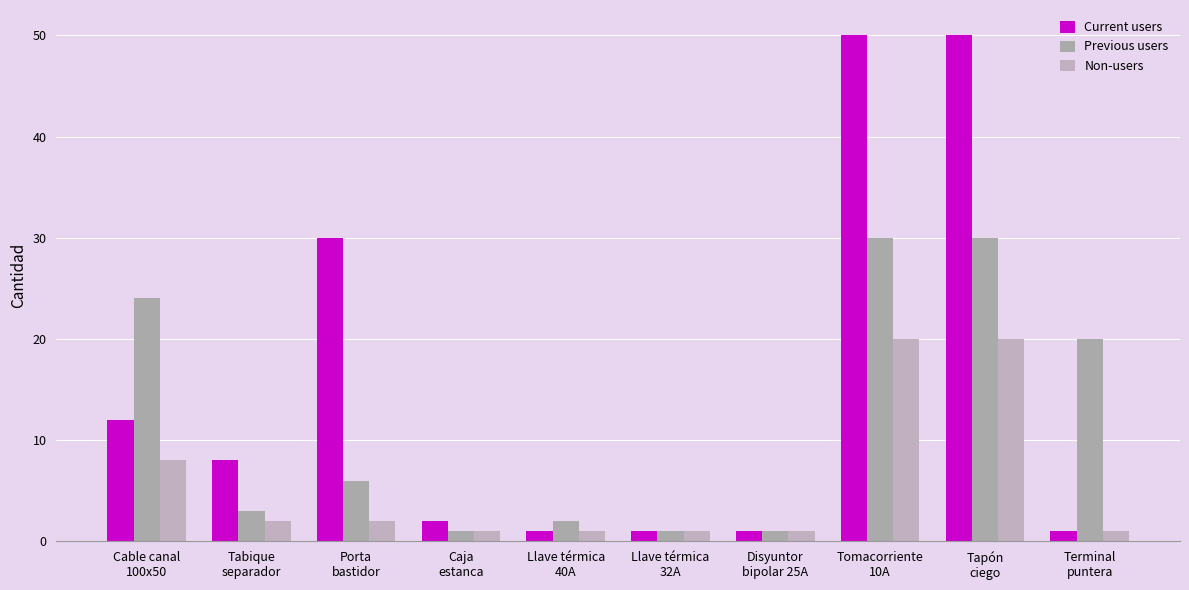

What is the minimum value shown in the chart?

1